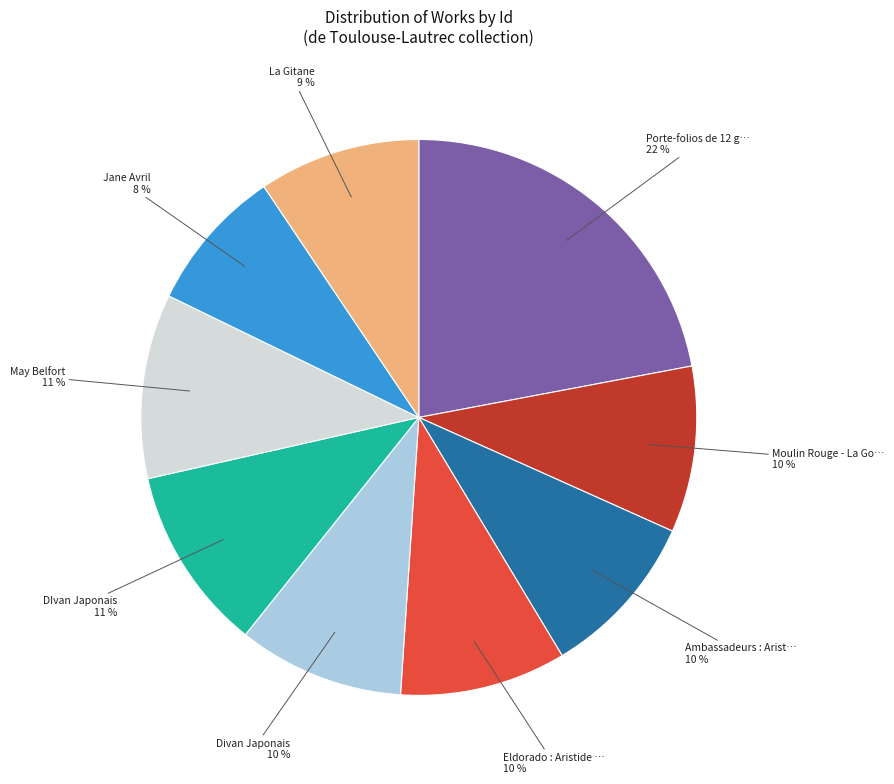

Is there a majority slice in this chart?

No